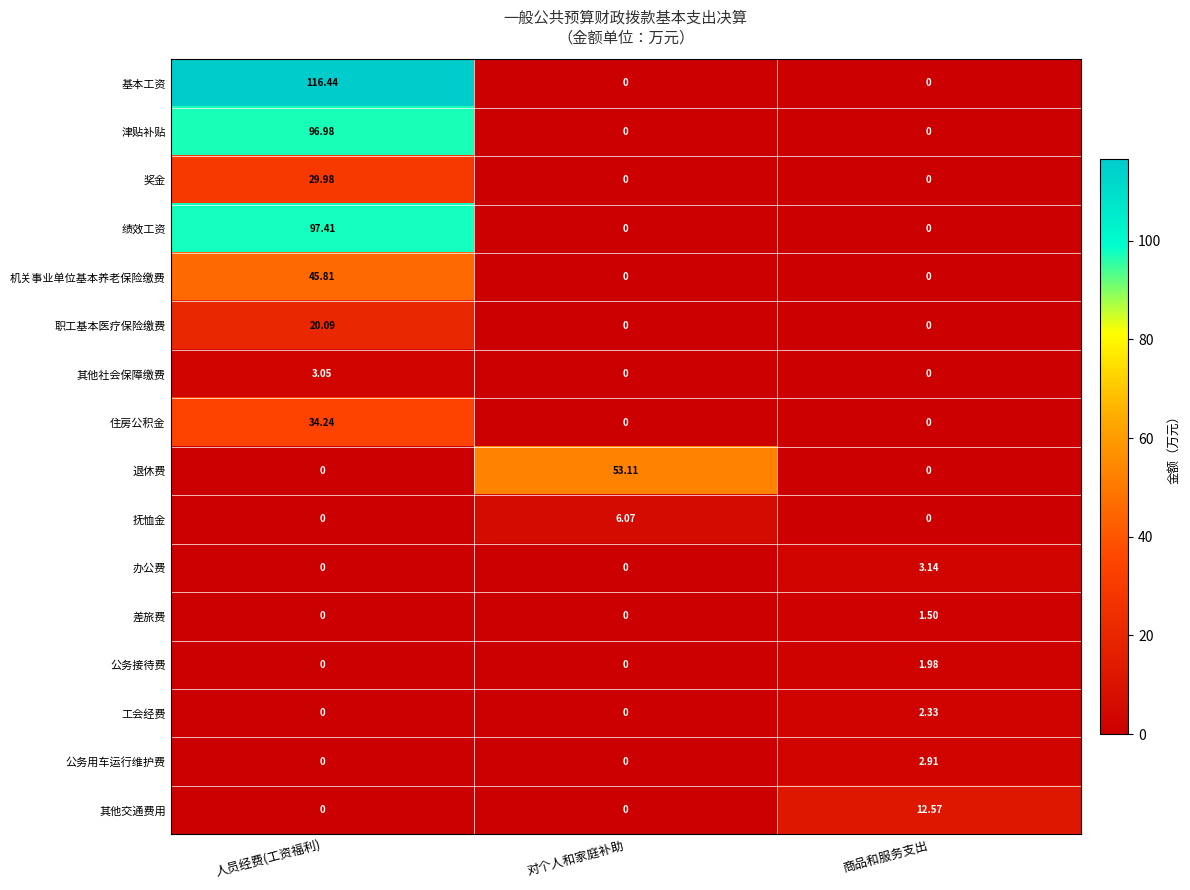

Which series has the largest total across all categories?

基本工资